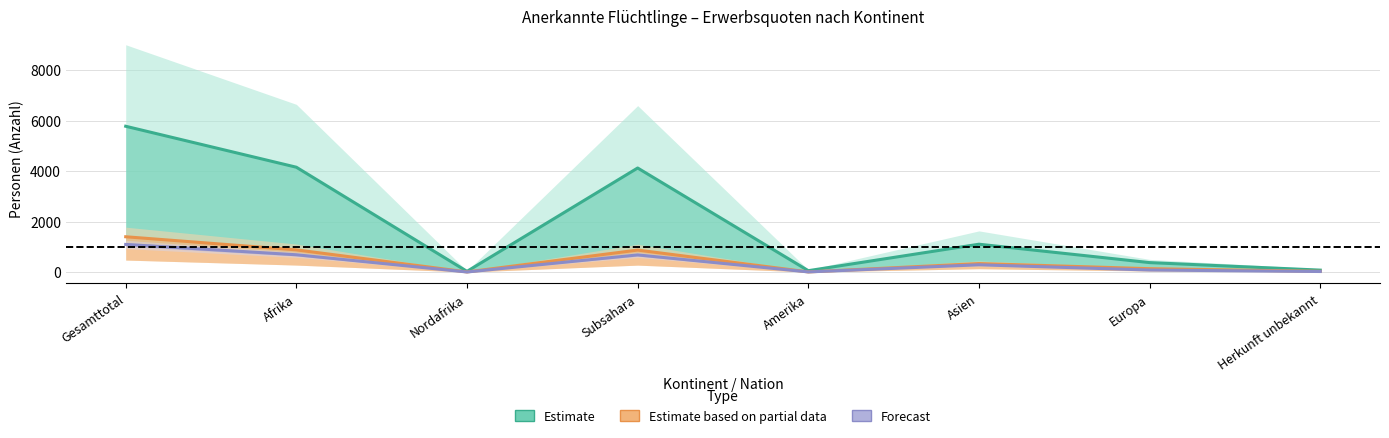

The Forecast series shows 79 at Asien. True or false?

False